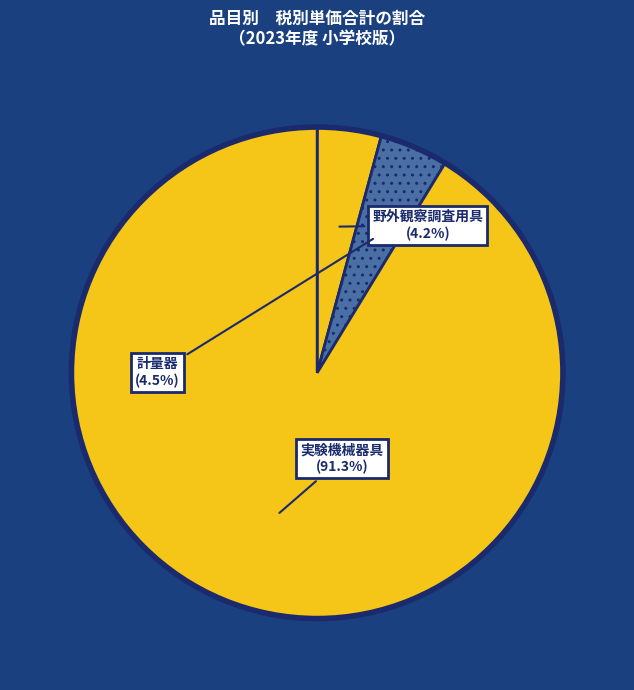

To the nearest percent, what percentage of the pie is 実験機械器具?

91%